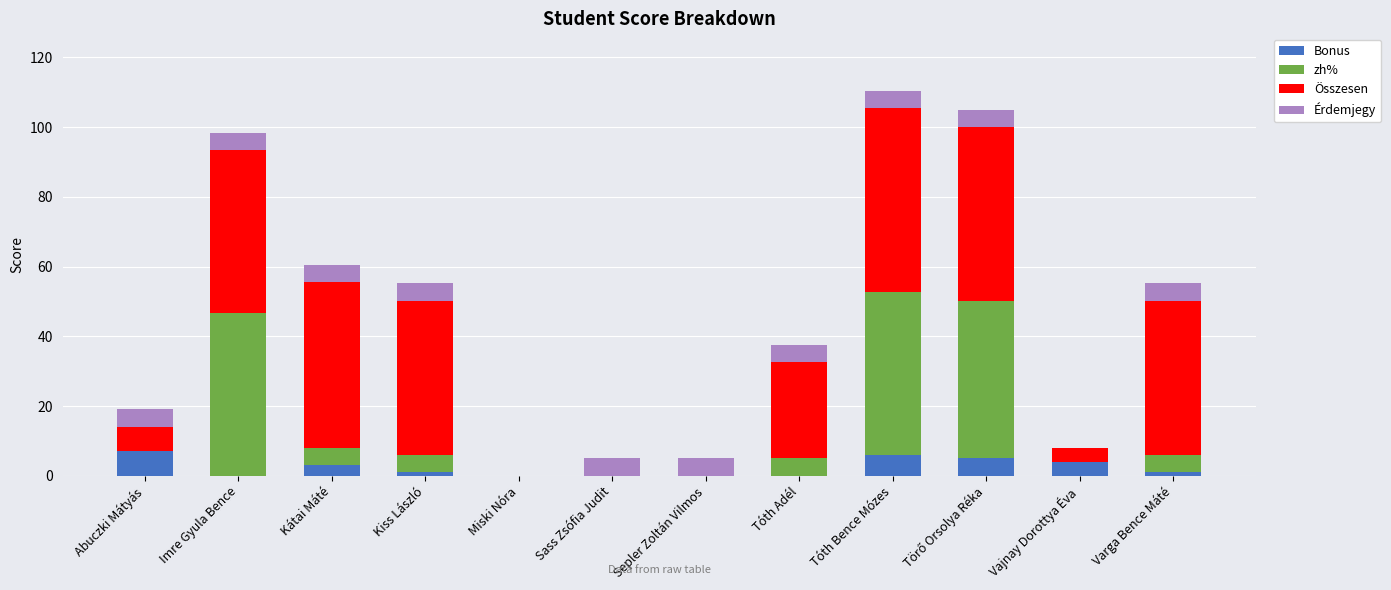

Count the number of categories in the chart.

12